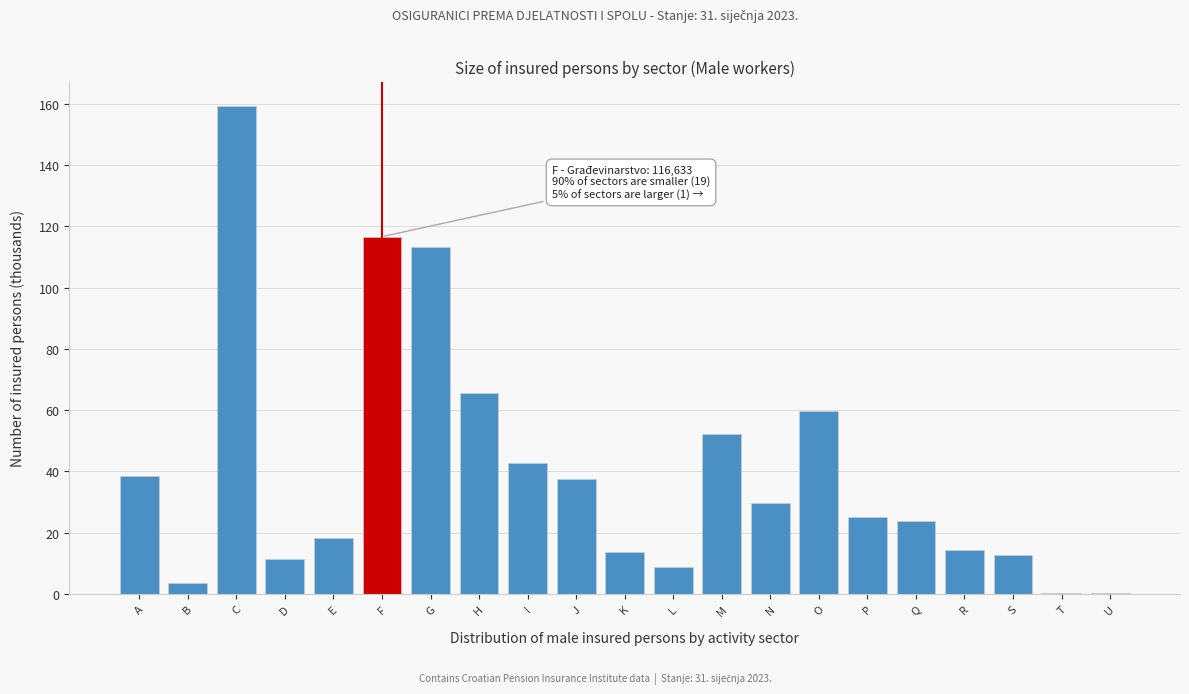

Which has a higher value, U or A?

A